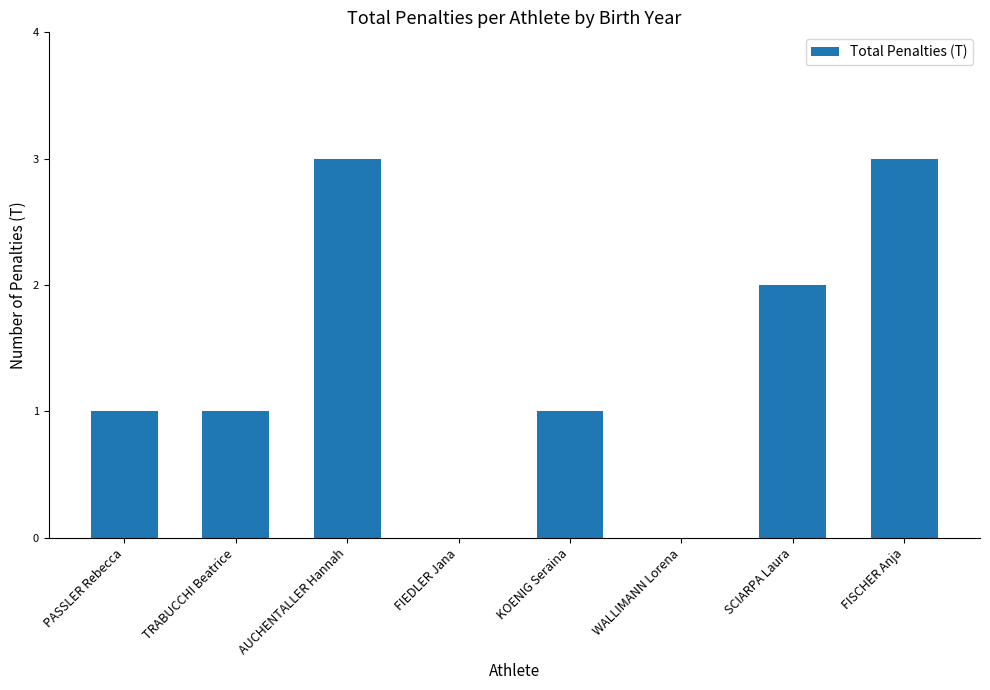

What is the sum of the values at FISCHER Anja and WALLIMANN Lorena?

3